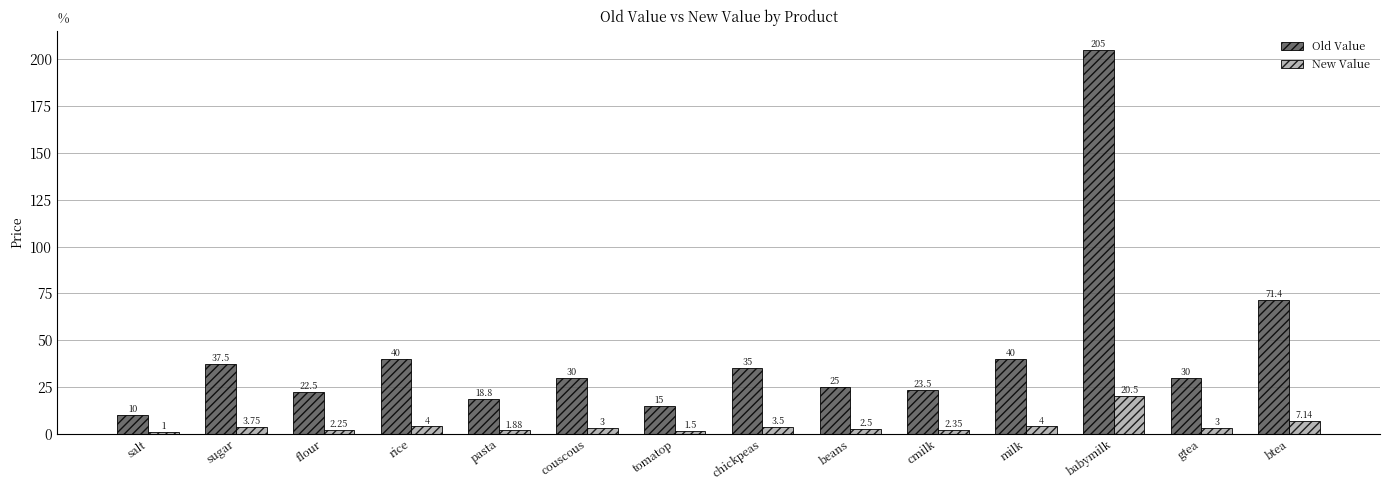

What are all the series names shown in the legend?

Old Value, New Value